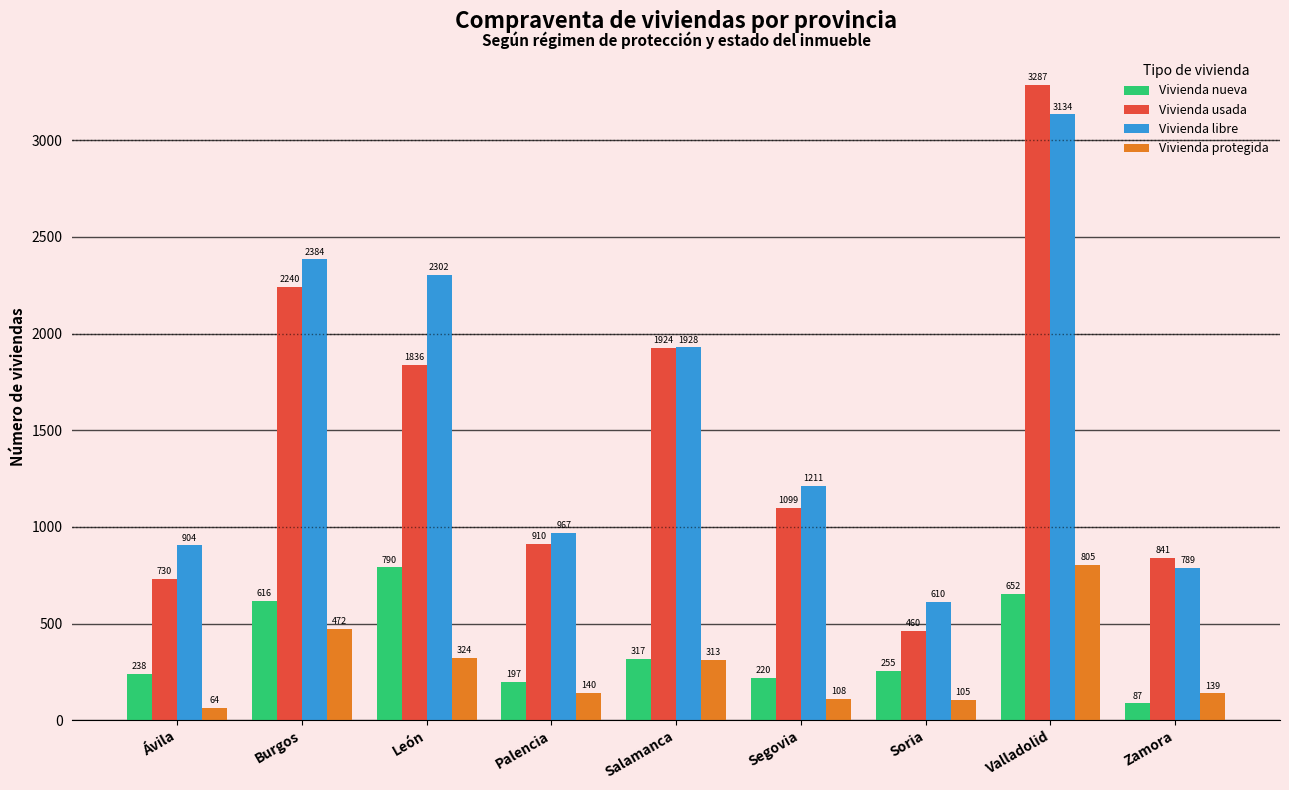

True or false: Vivienda libre has a value of 904 at Ávila.

True